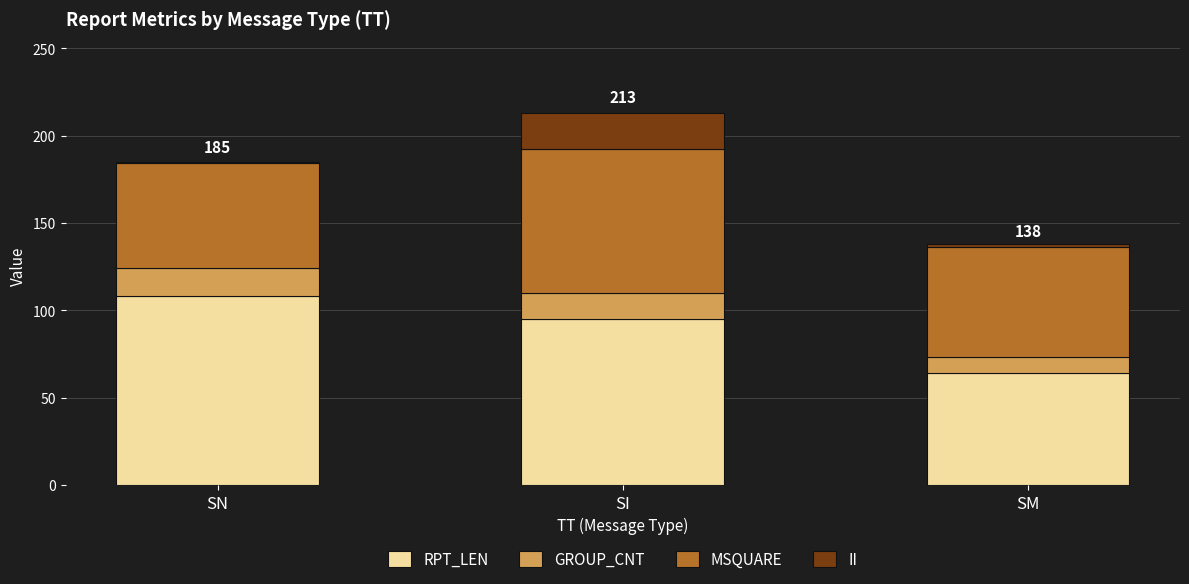

The RPT_LEN series shows 108 at SN. True or false?

True